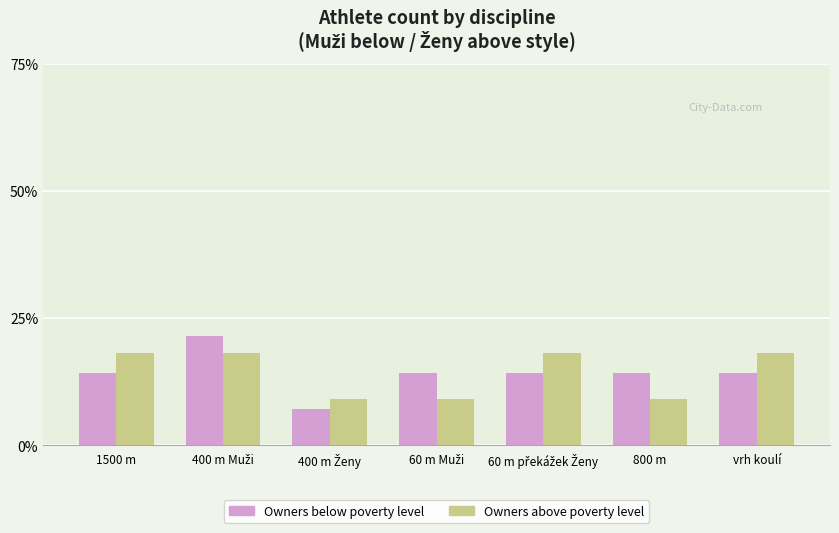

Is it true that Owners below poverty level equals 9.9 at 1500 m?

False